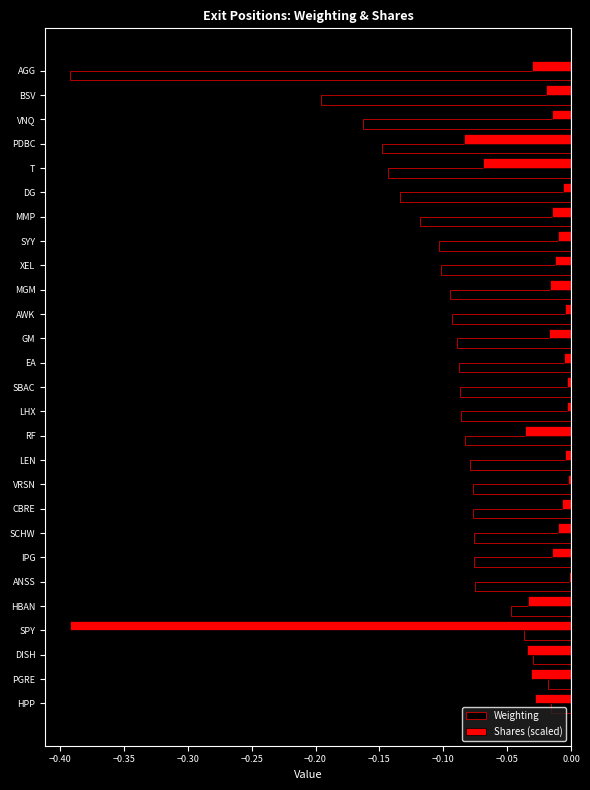

What is the difference between the maximum and minimum values in the Shares (scaled) series?

0.4